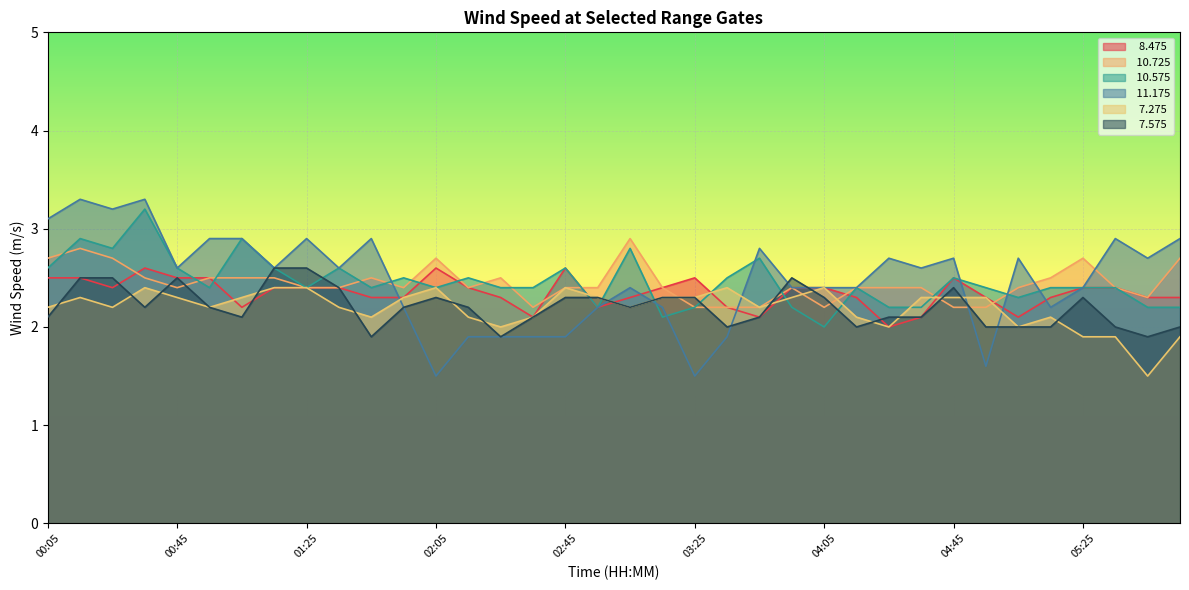

What is the value of the   8.475 point at the 1st from the left?

2.5